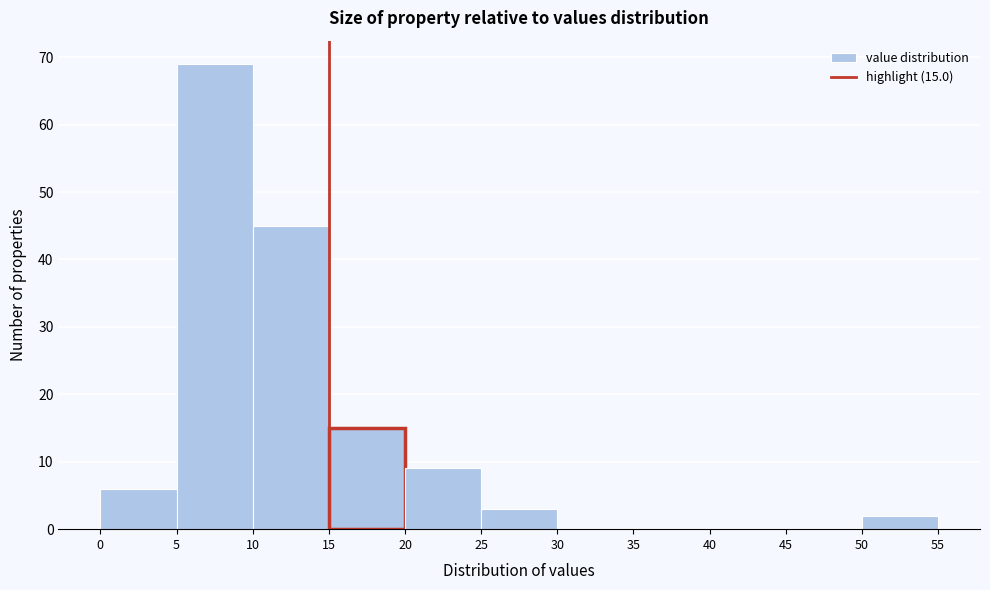

Over which range of the x-axis is the bar tallest?

5 to 10